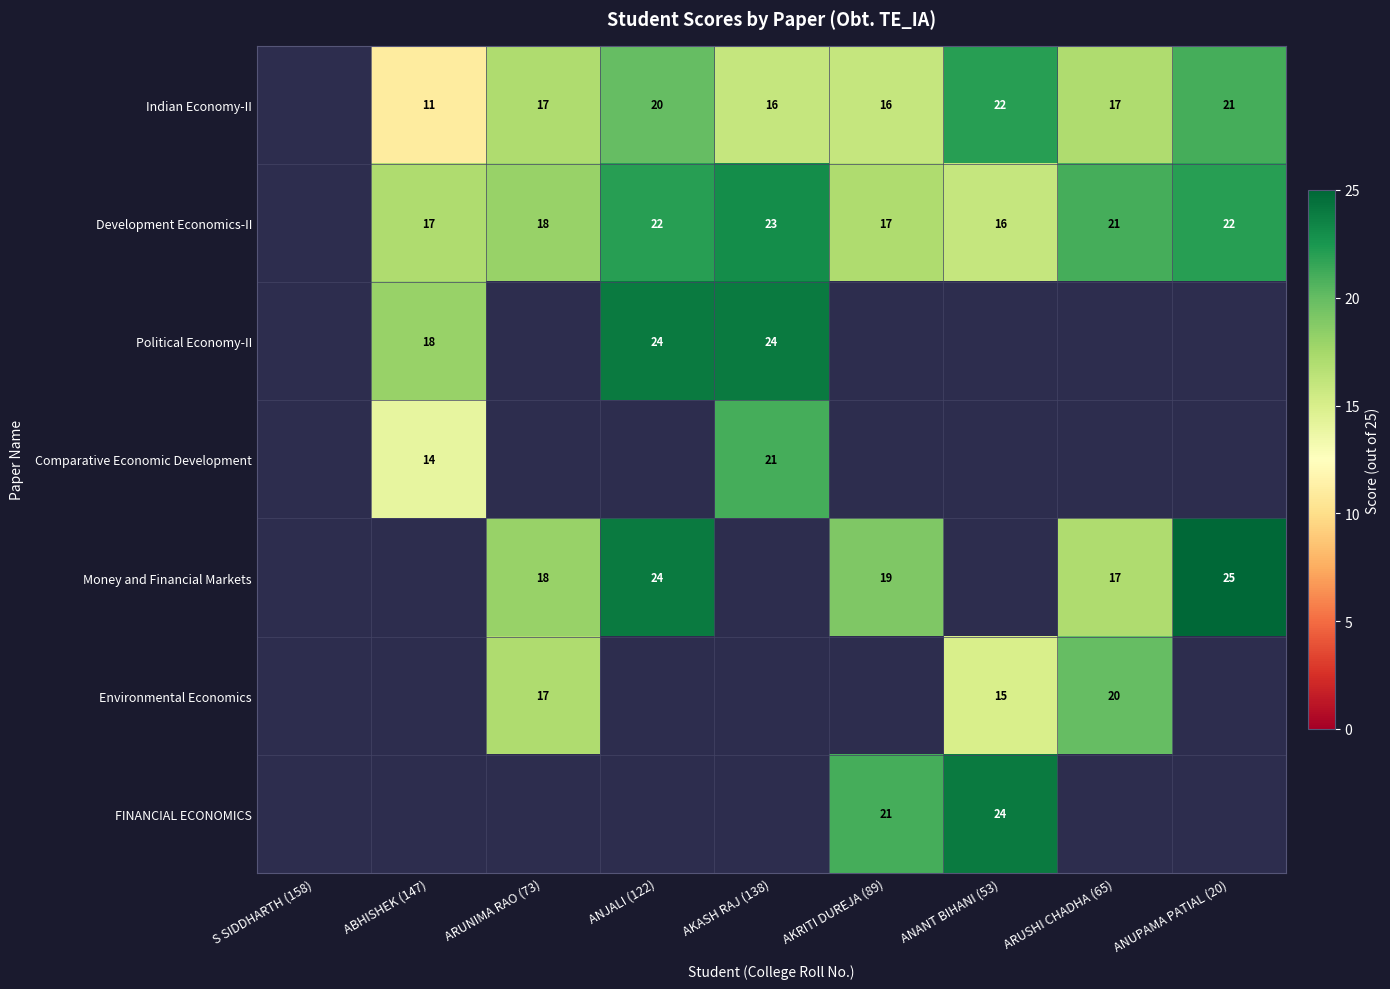

Is it true that Money and Financial Markets equals 25 at ARUNIMA RAO (73)?

False